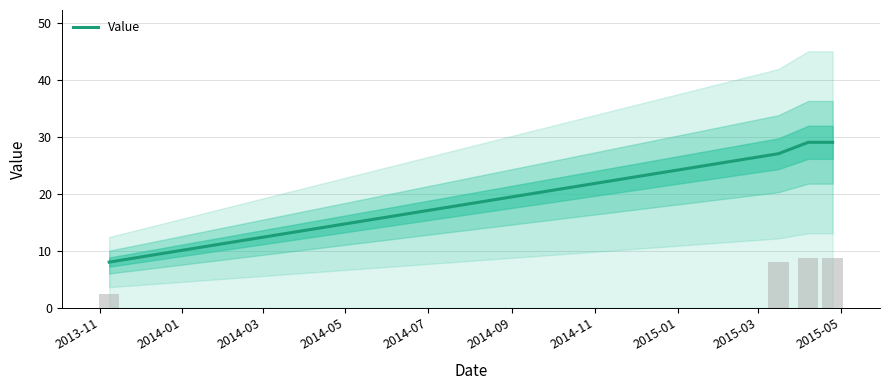

What is the minimum value for Value?

8